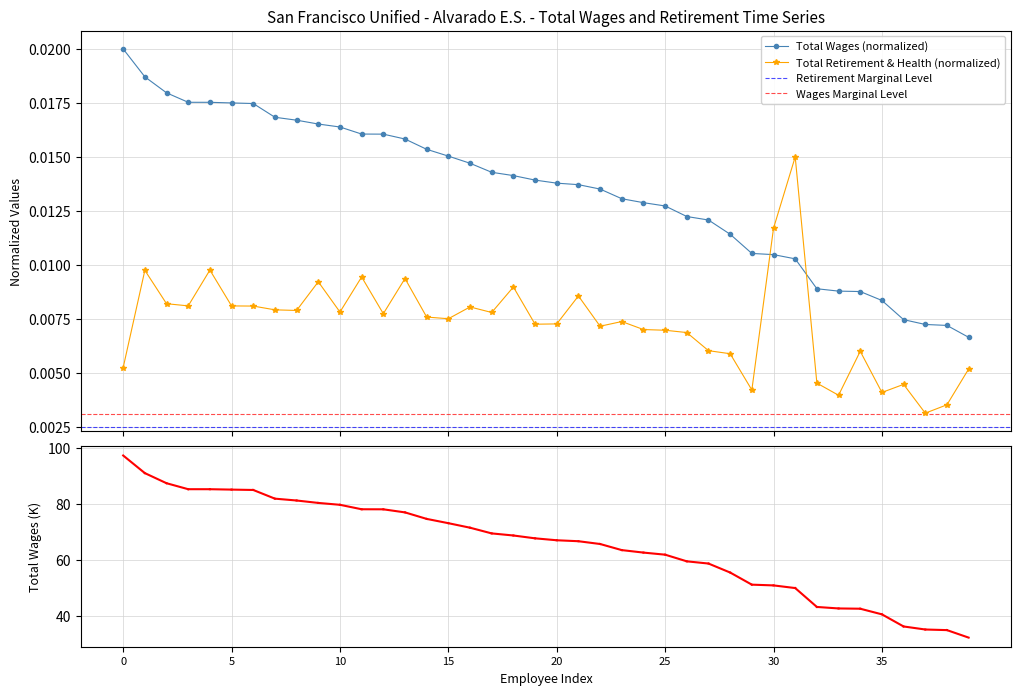

List the series in order of their overall mean, highest first.

total_wages, total_retirement